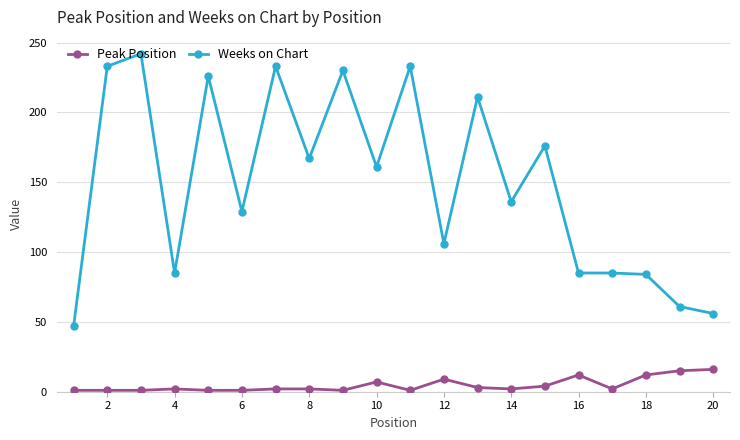

What is the difference between the second highest and second lowest values in the Weeks on Chart series?

177